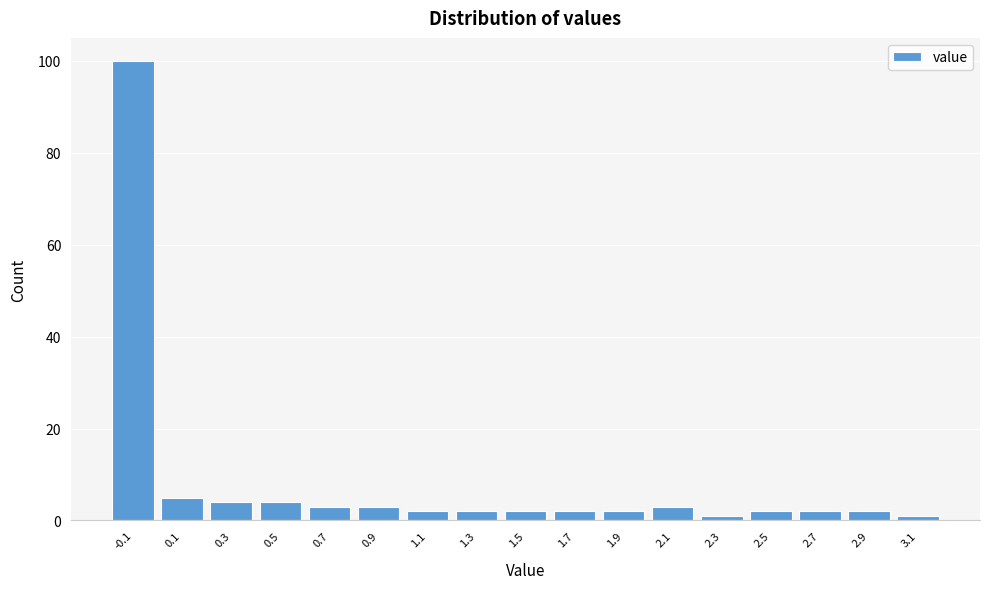

Reading left to right, what are all the values shown in this chart?

100	5	4	4	3	3	2	2	2	2	2	3	1	2	2	2	1